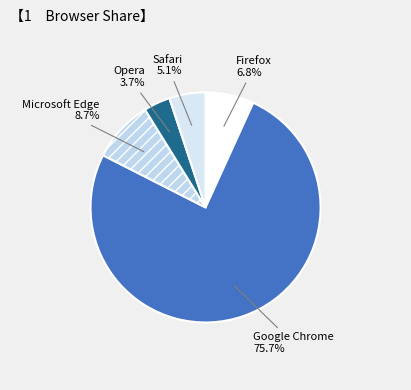

The Google Chrome slice represents 76% of the pie. True or false?

True